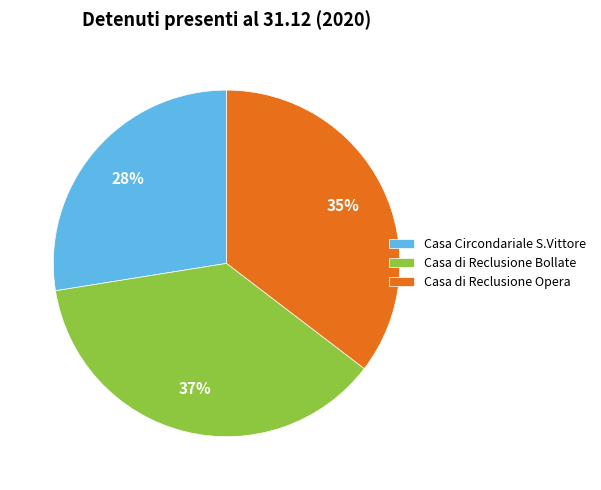

Count the number of slices in the pie.

3